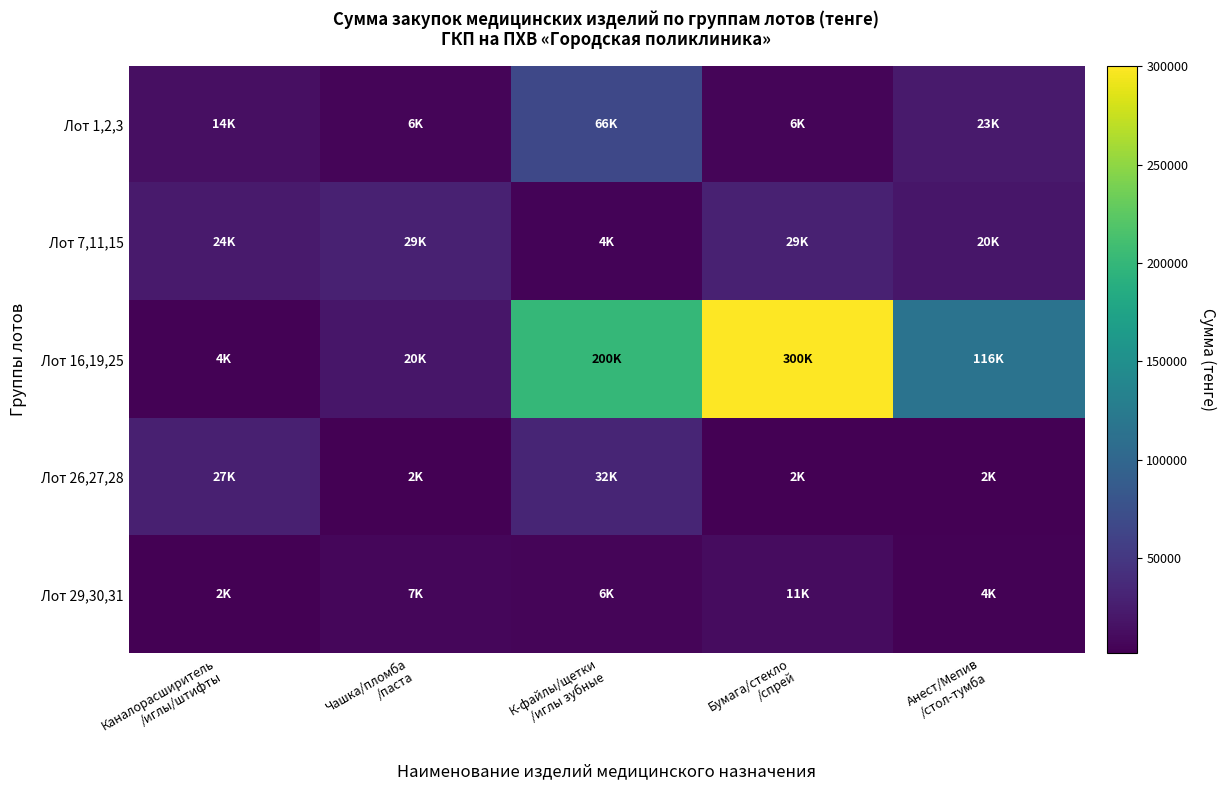

What is the minimum value shown in the chart?

1610